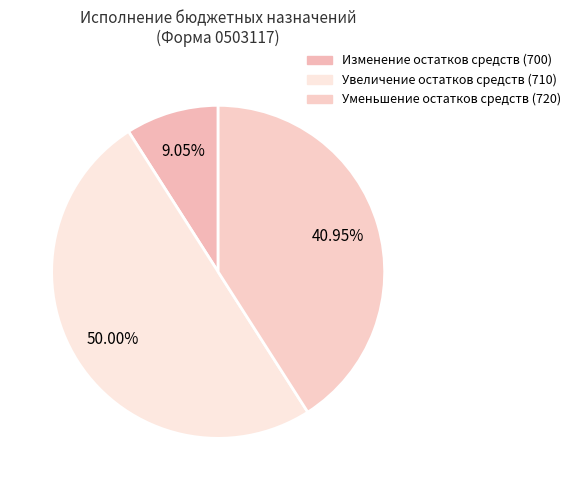

Rank the categories by value from lowest to highest.

Изменение остатков средств (700), Уменьшение остатков средств (720), Увеличение остатков средств (710)